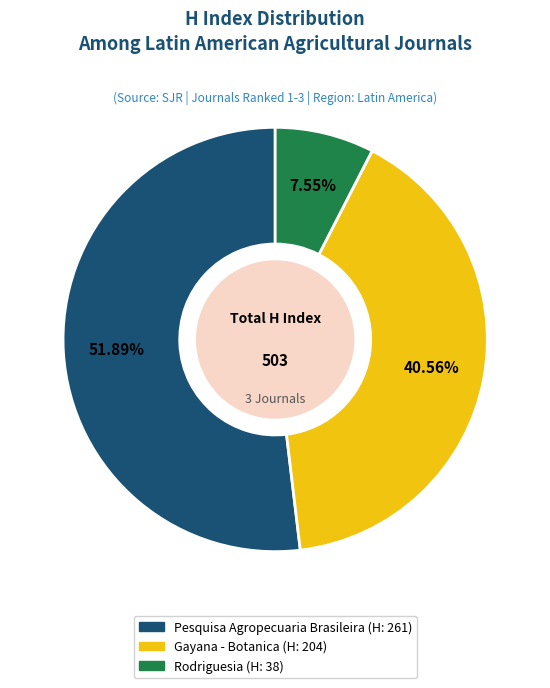

Rank the categories by value from lowest to highest.

Rodriguesia, Gayana - Botanica, Pesquisa Agropecuaria Brasileira